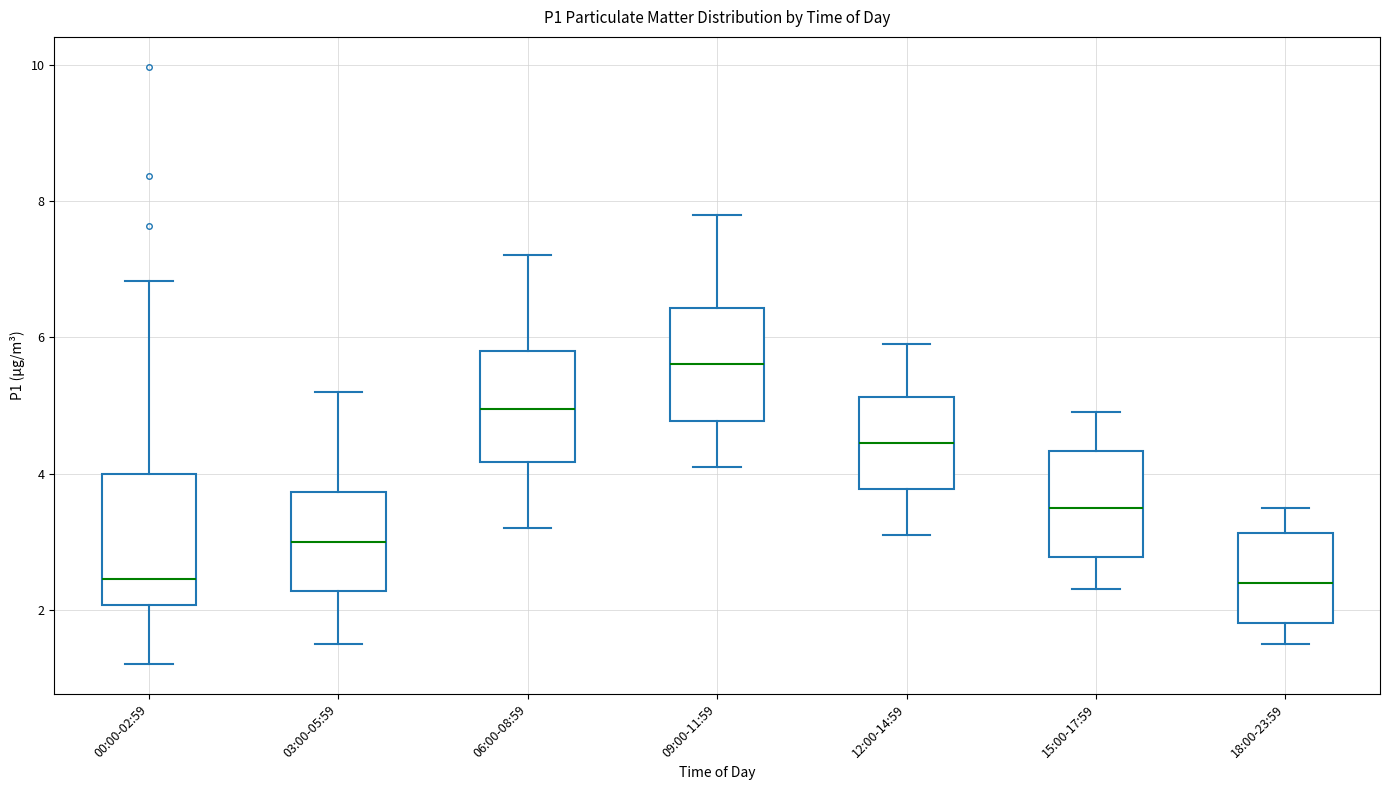

Reading left to right, transcribe this box plot: for each box, give where its median line is, the range the box spans, and where its two whiskers end, as read against the y-axis. The values are not printed on the chart, so give them approximately, as read against the axis.

00:00-02:59: median 2.4, box 2.0 to 4.0, whiskers 1.2 to 6.8
03:00-05:59: median 3.0, box 2.2 to 3.8, whiskers 1.6 to 5.2
06:00-08:59: median 5.0, box 4.2 to 5.8, whiskers 3.2 to 7.2
09:00-11:59: median 5.6, box 4.8 to 6.4, whiskers 4.2 to 7.8
12:00-14:59: median 4.4, box 3.8 to 5.2, whiskers 3.2 to 6.0
15:00-17:59: median 3.6, box 2.8 to 4.4, whiskers 2.4 to 5.0
18:00-23:59: median 2.4, box 1.8 to 3.2, whiskers 1.6 to 3.6